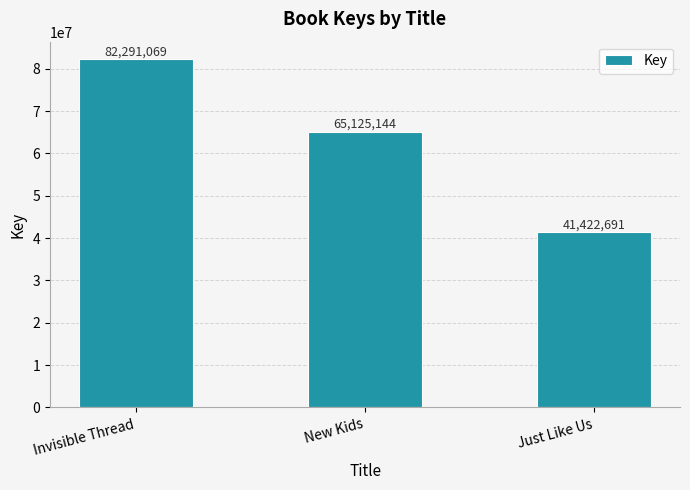

How many values are below 65125144?

1